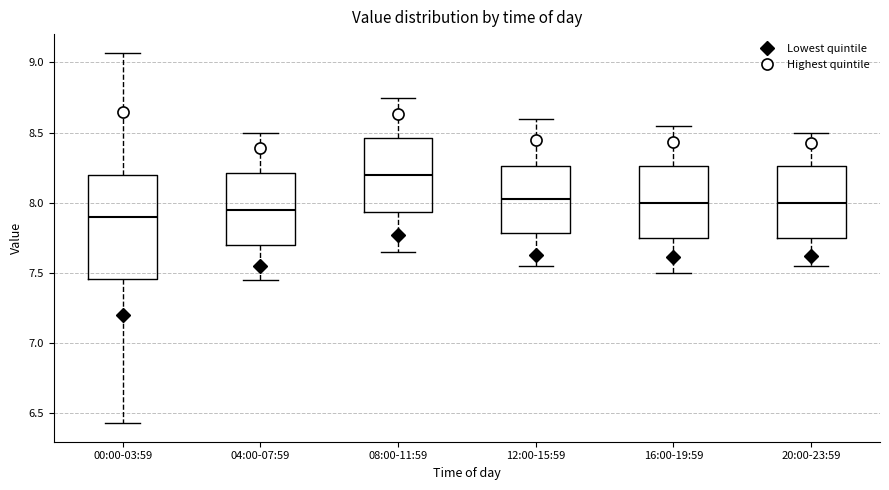

Which box is the tallest, from its lower edge to its upper edge?

00:00-03:59